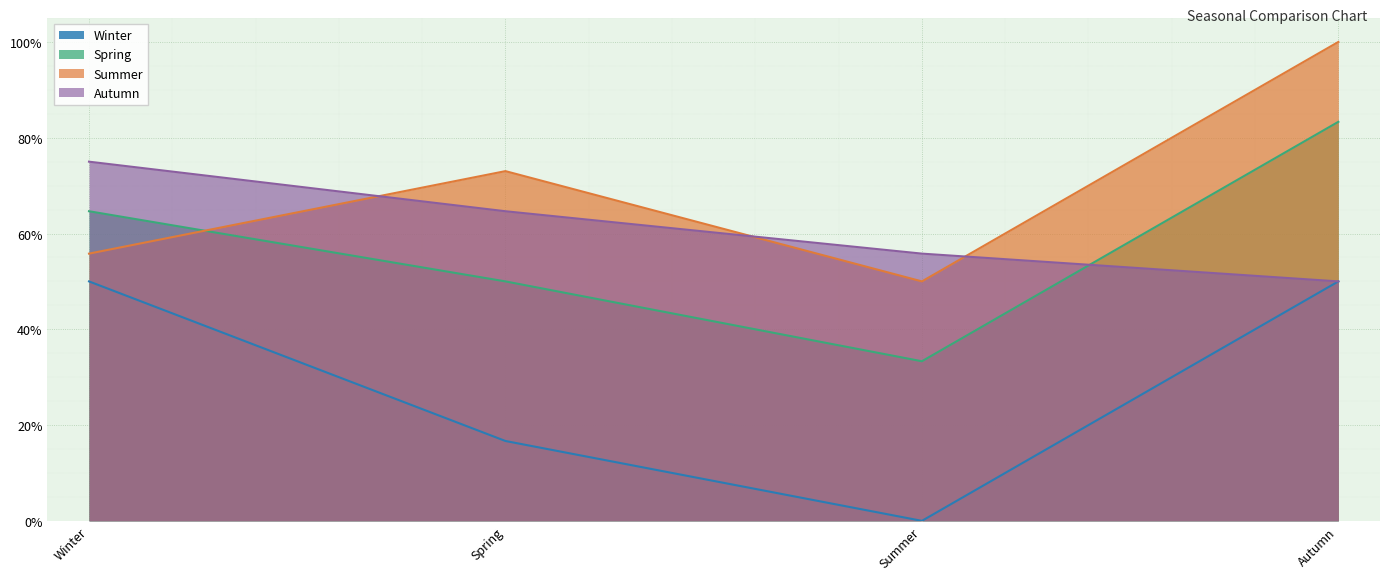

What is the label of the 2nd point from the left?

Spring